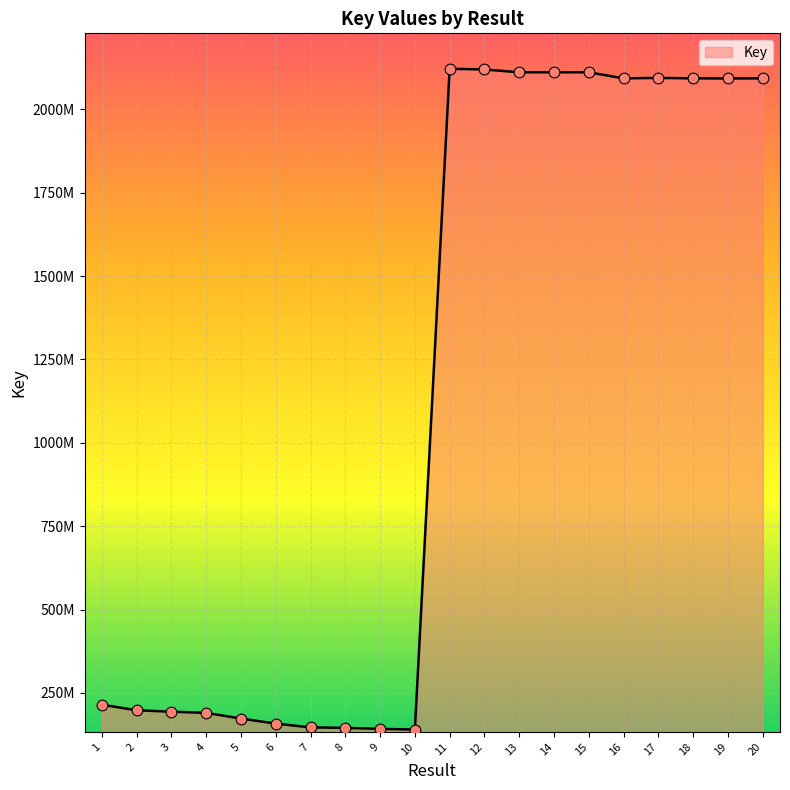

What is the change in value from 17 to 19?

-1782739